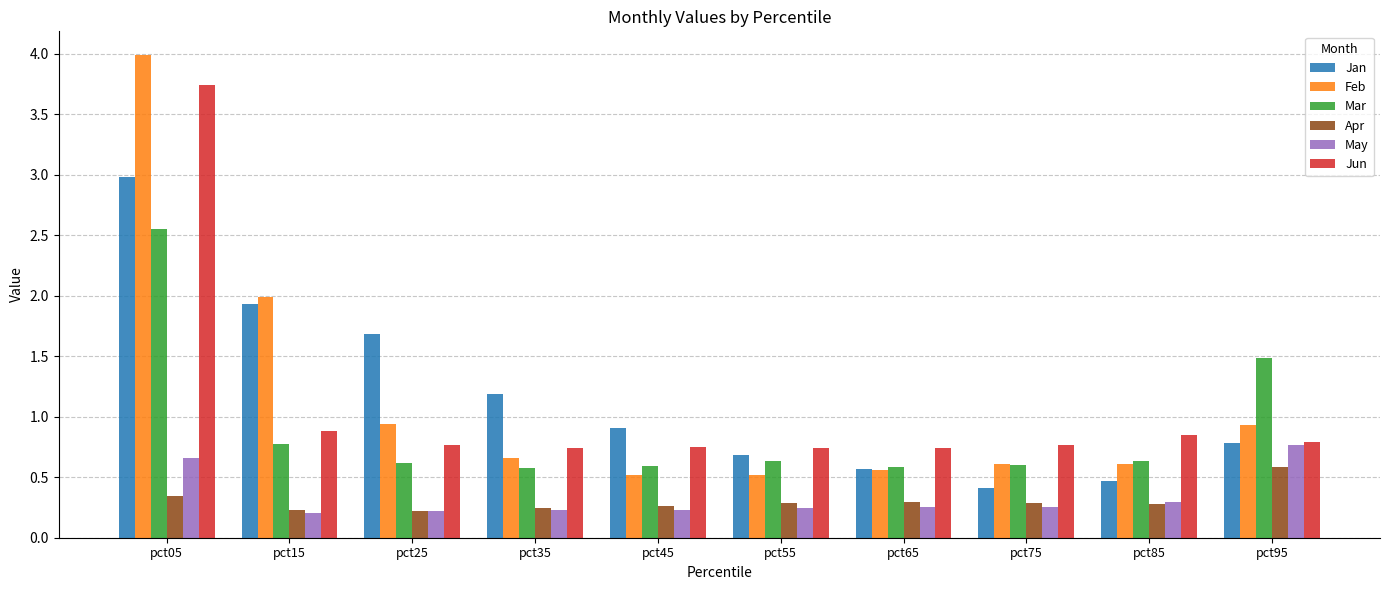

Rank the series at pct05 from lowest to highest value.

Apr, May, Mar, Jan, Jun, Feb